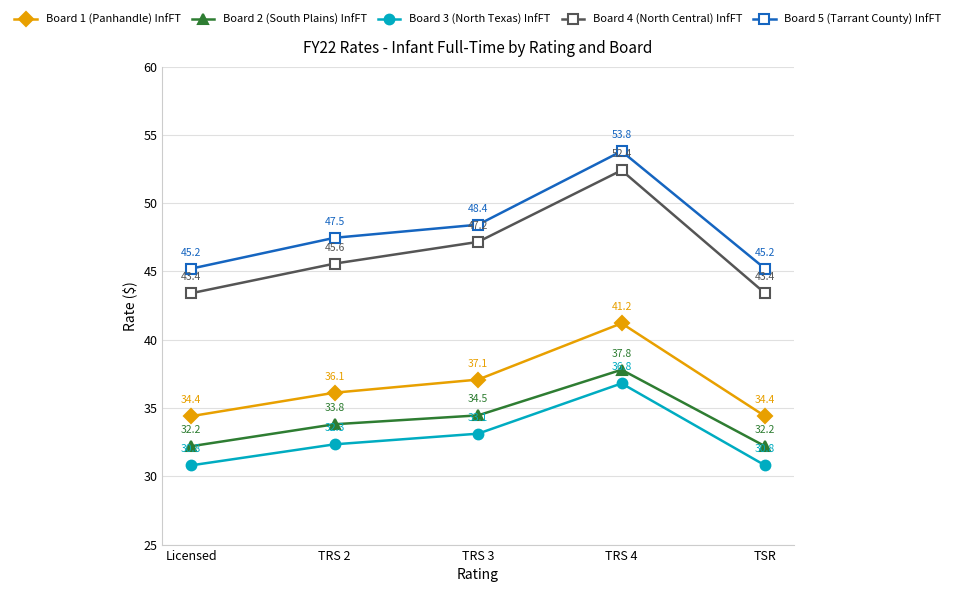

At how many categories does at least one series exceed 33?

5